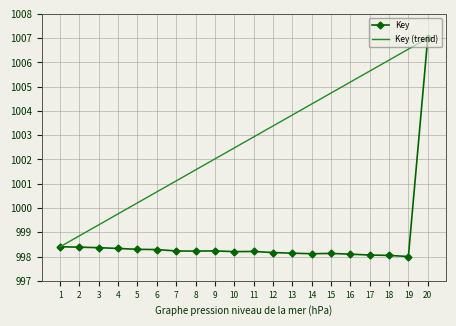

How many categories are shown in the chart?

20